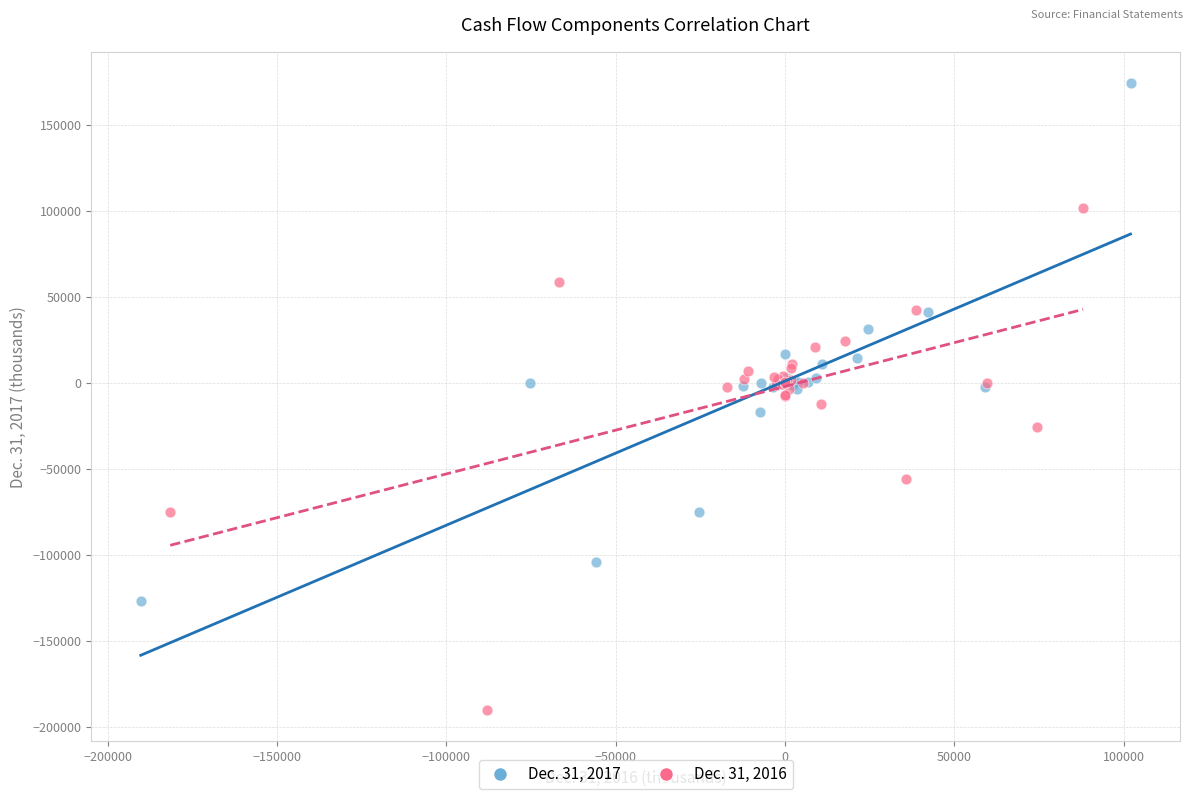

Which series reaches the maximum Y coordinate?

Dec. 31, 2017